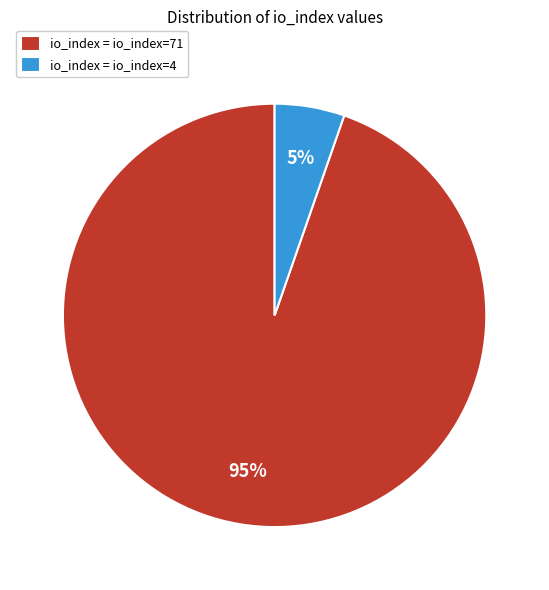

To the nearest percent, what is the average slice percentage?

50%